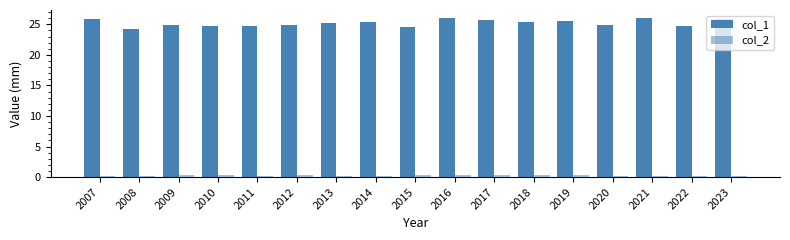

Read the col_2 value at 2010.

0.3